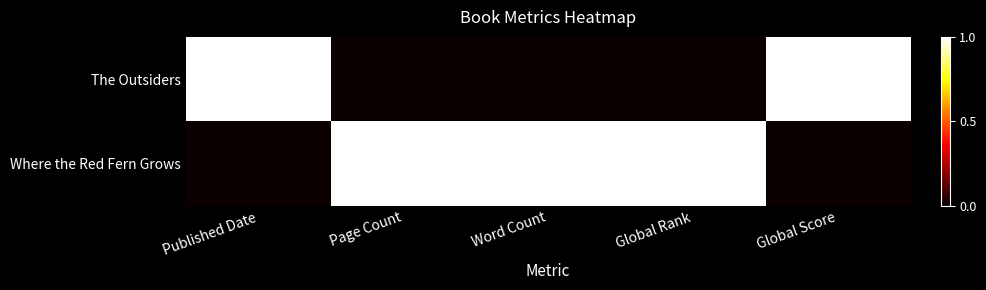

Which series has the largest total across all categories?

Where the Red Fern Grows